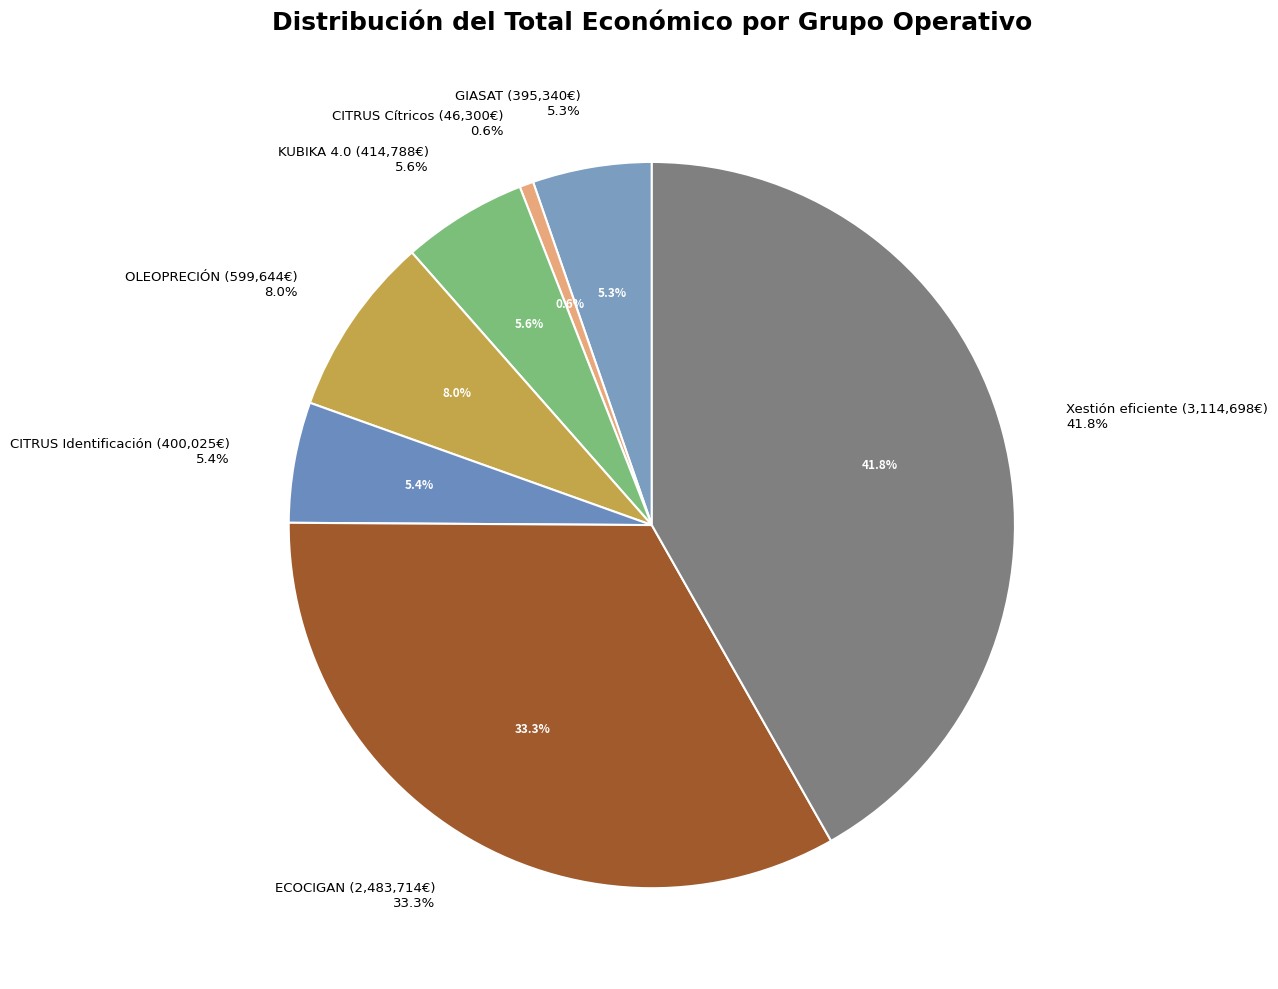

Does GIASAT account for over 50% of the chart?

No